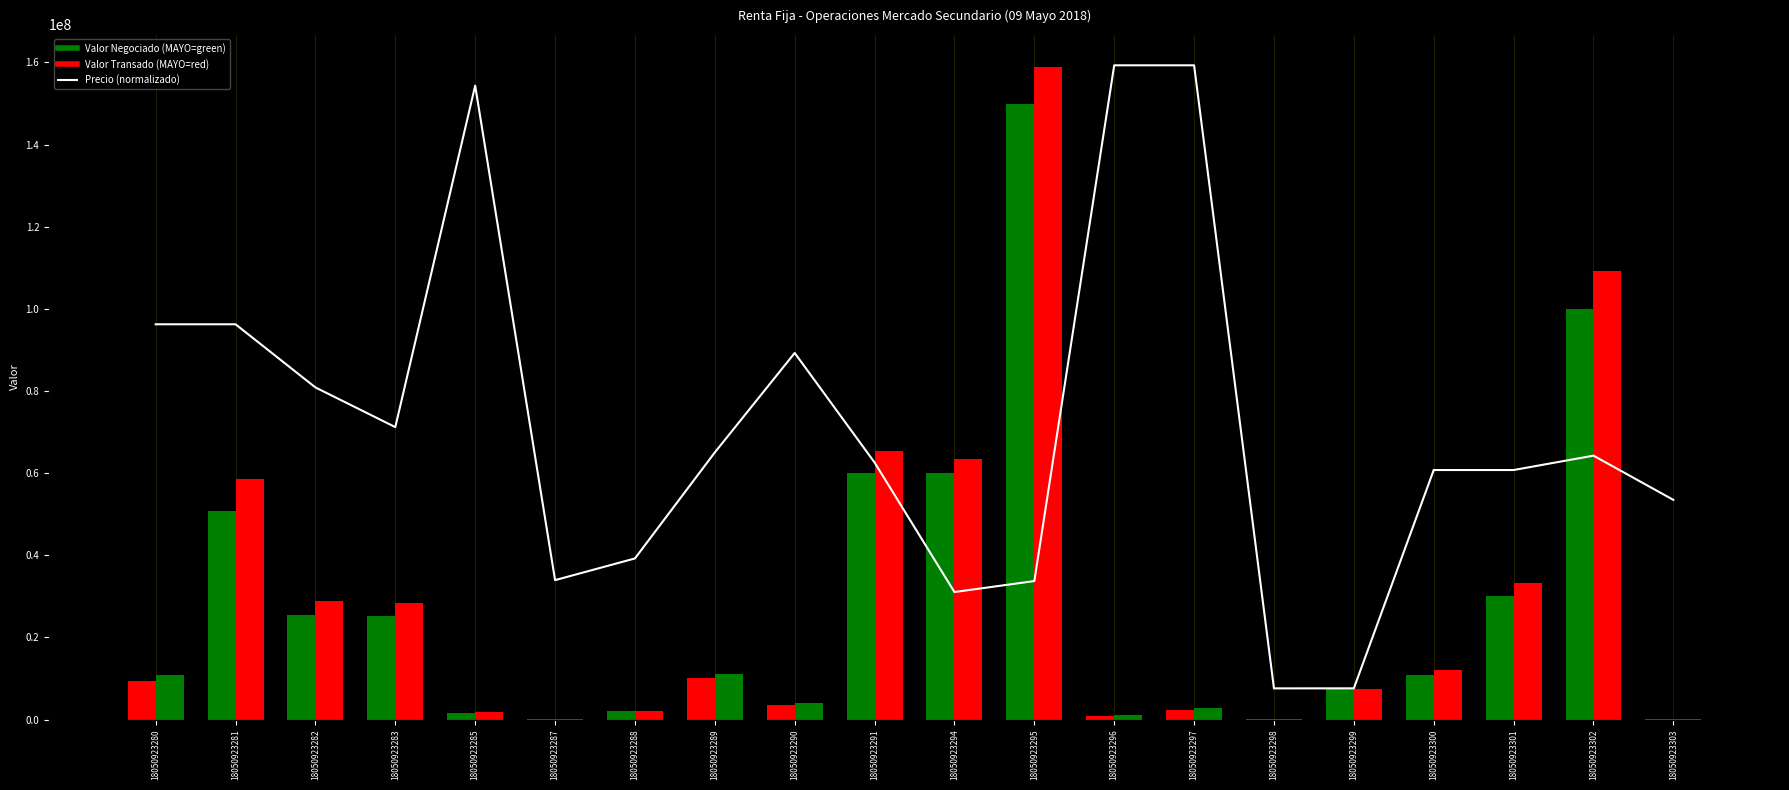

List the series in order of their peak value, lowest first.

Precio (norm), Valor Negociado, Valor Transado